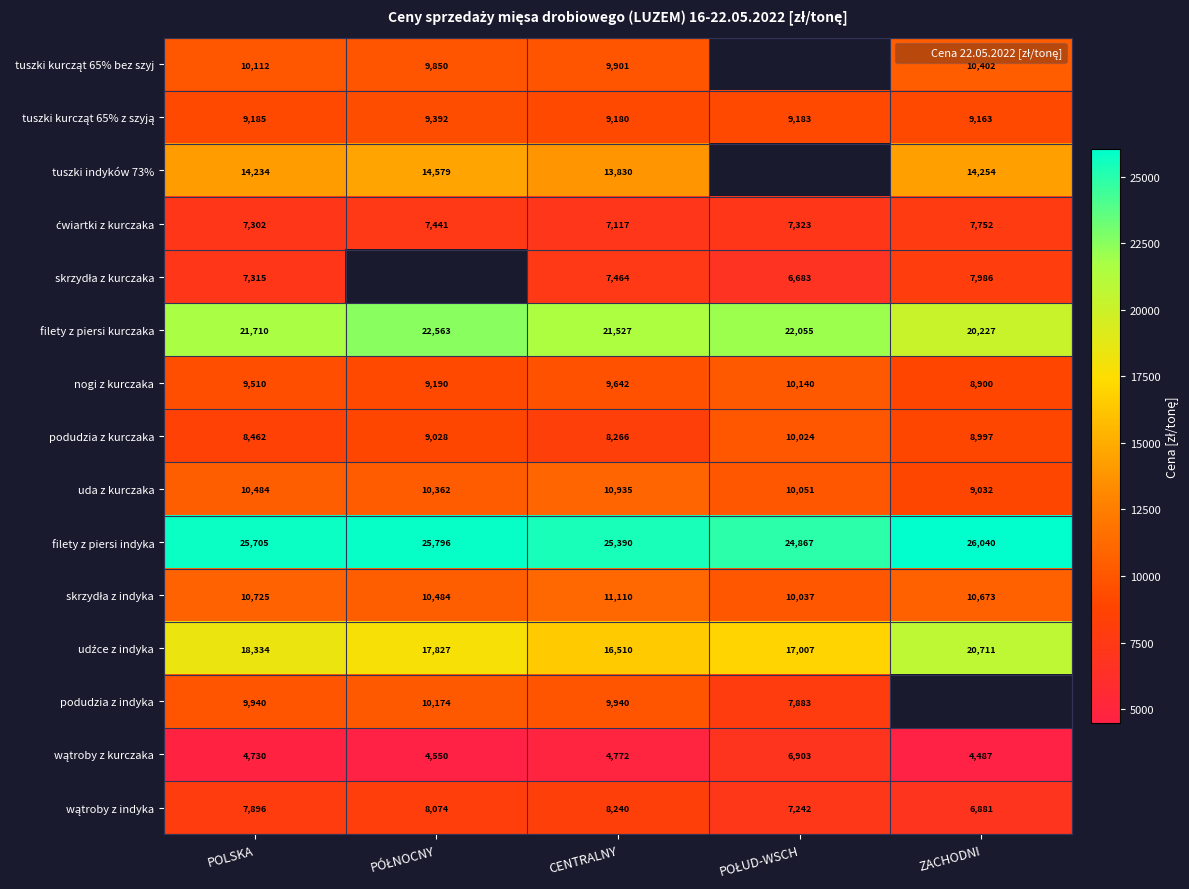

What is the sum of all ćwiartki z kurczaka values?

36934.8